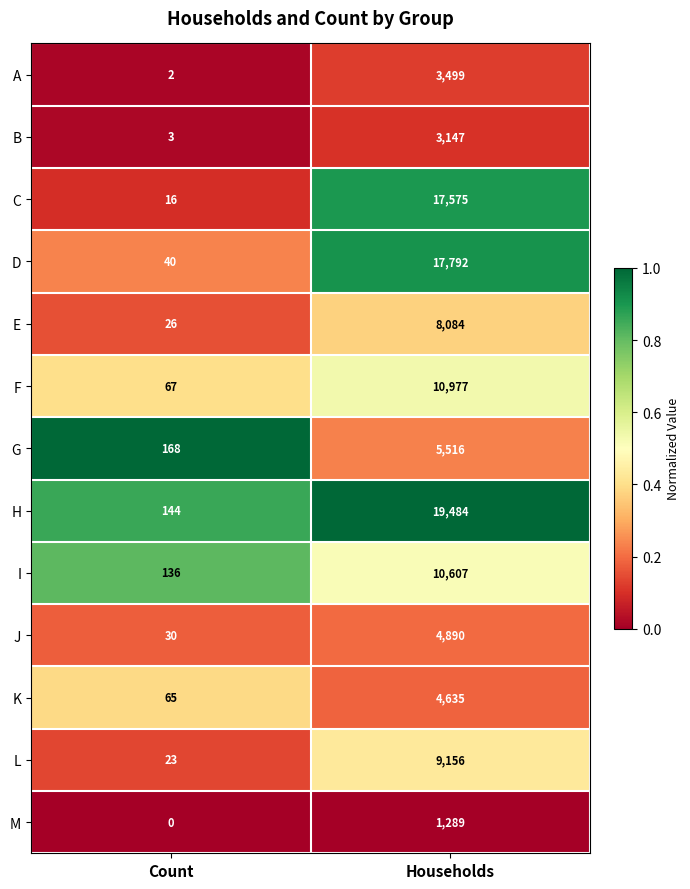

Which series has the largest total across all categories?

H